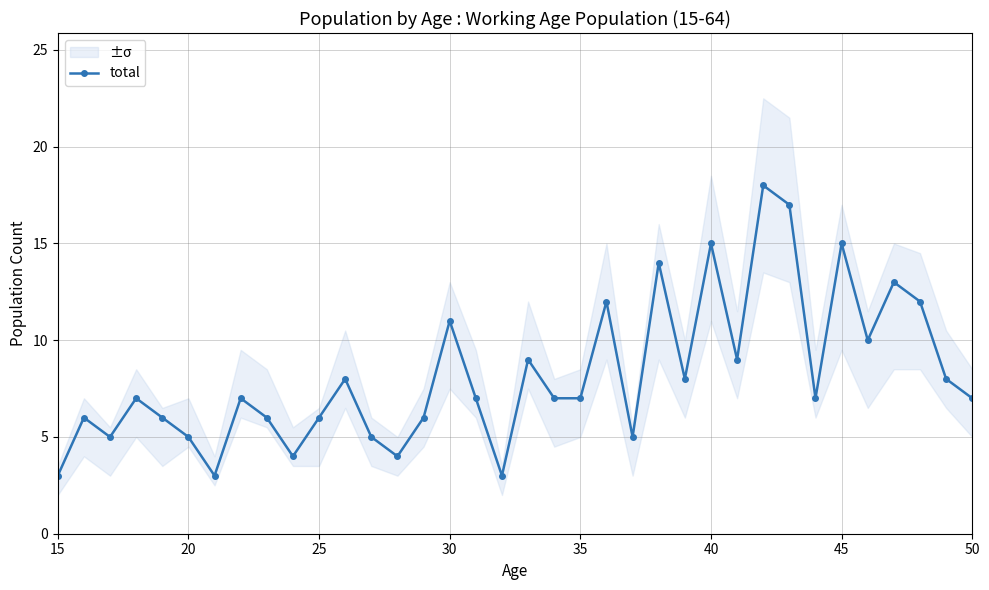

How many data points are above 7?

15